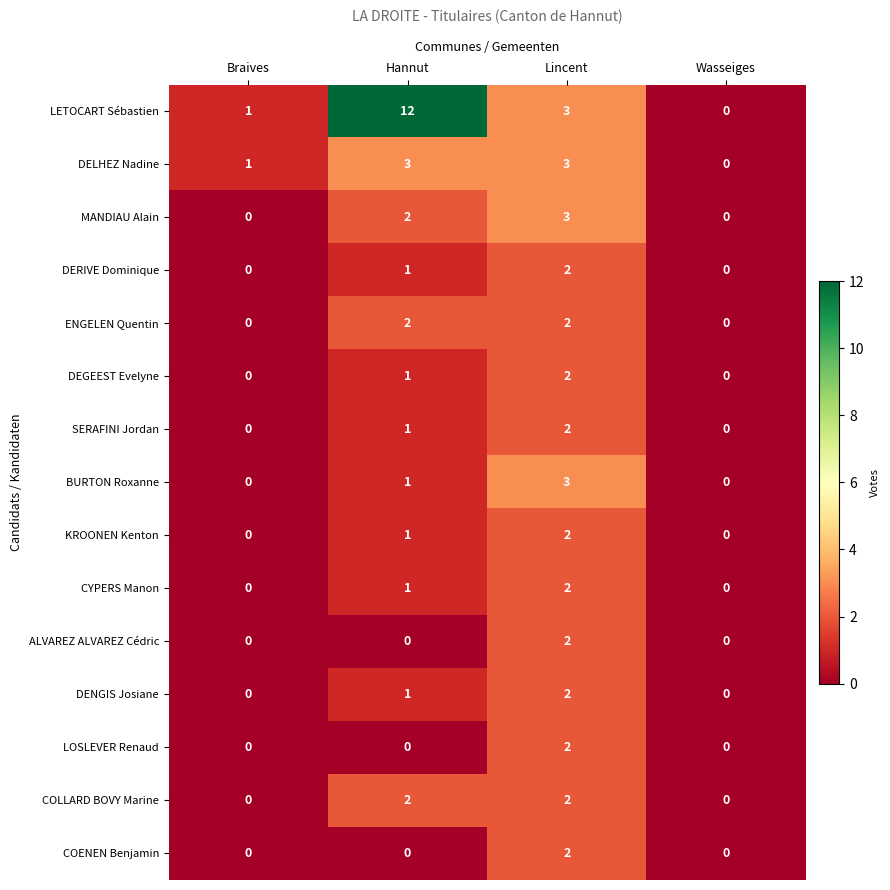

What is the total value across all series at Lincent?

34